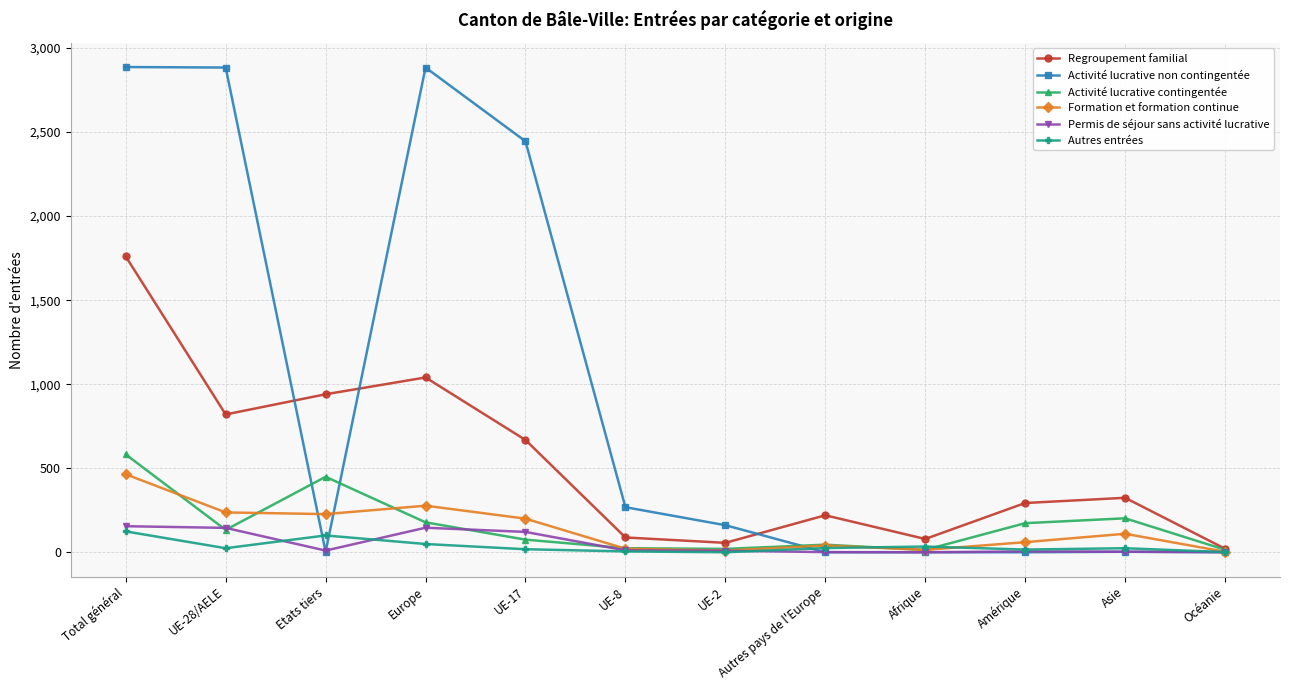

What is the maximum value for Formation et formation continue?

464